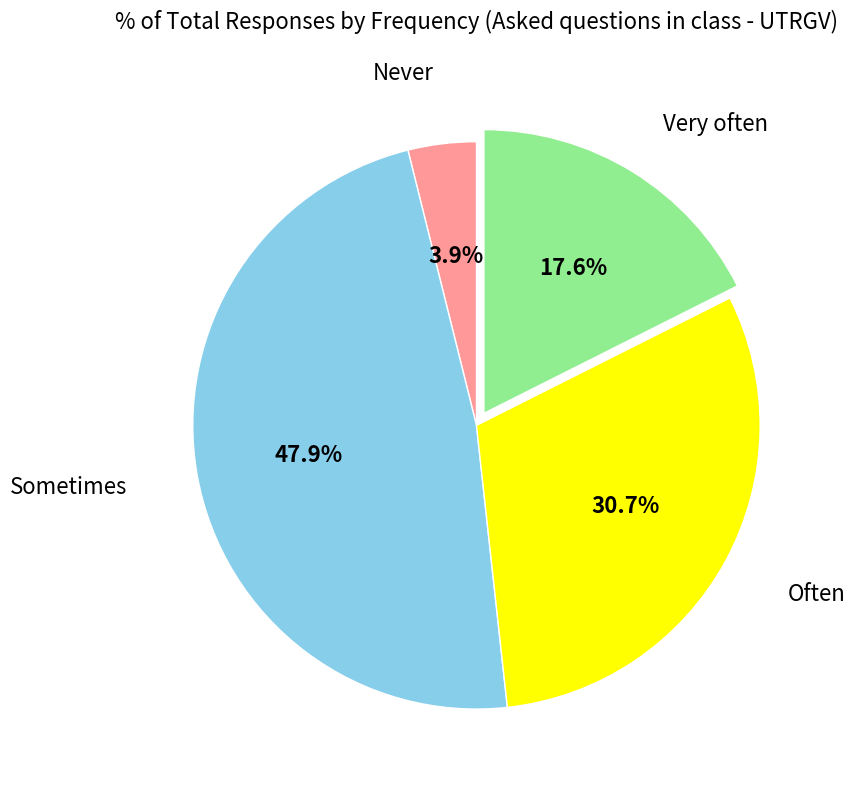

Is there any slice that represents more than half of the pie?

No